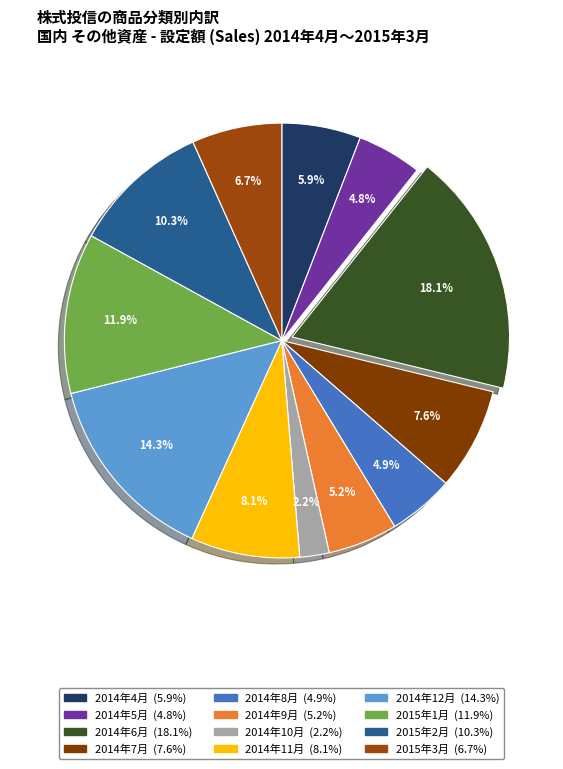

True or false: 2015年1月 accounts for 1% of the total.

False